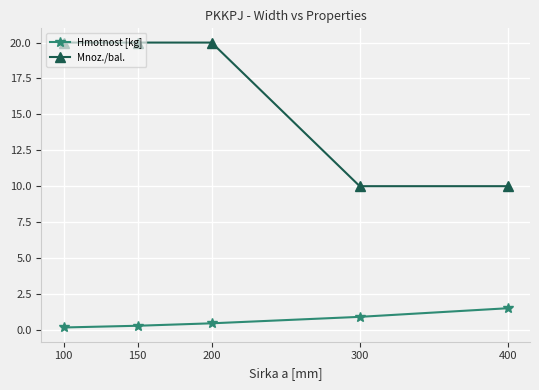

What is the average value of the Hmotnost [kg] series?

0.7